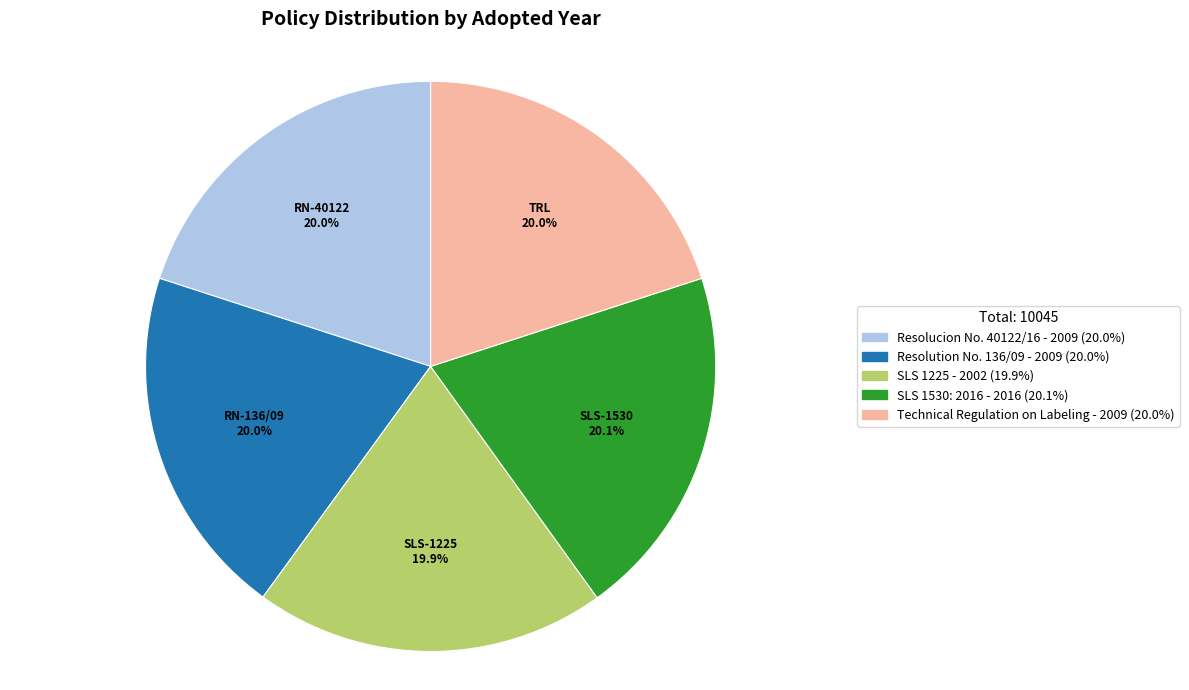

Does any single category account for the majority?

No